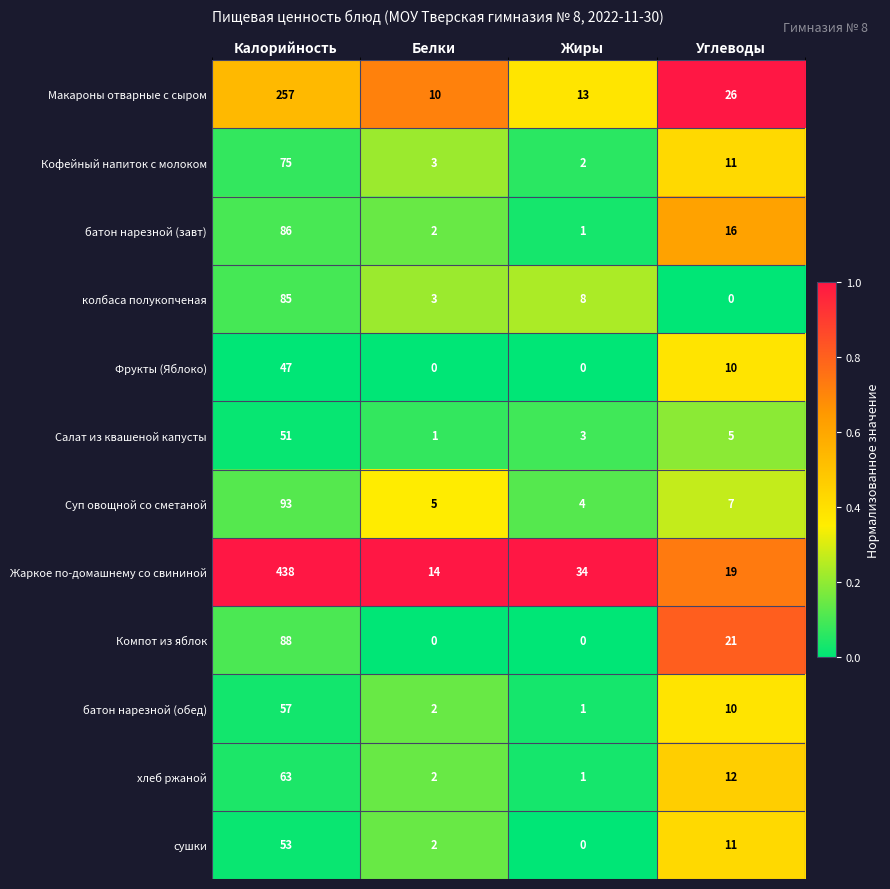

What is the spread (max minus min) of values at Калорийность?

391